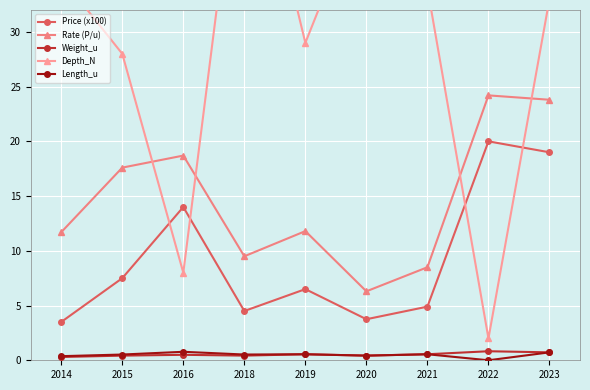

What is the total value across all series at 2020?

53.9